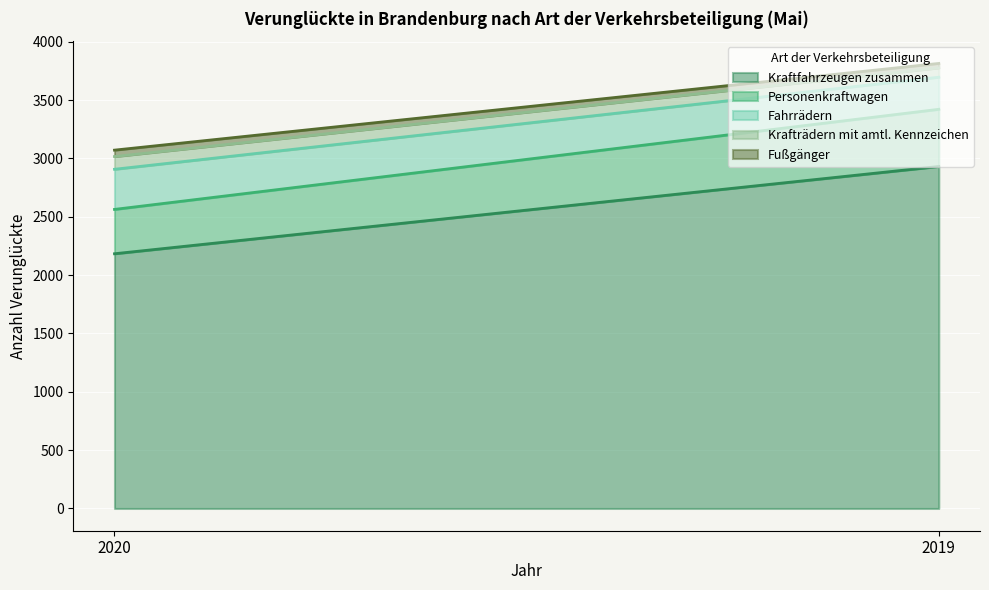

What is the maximum value for Kraftfahrzeugen zusammen?

2931